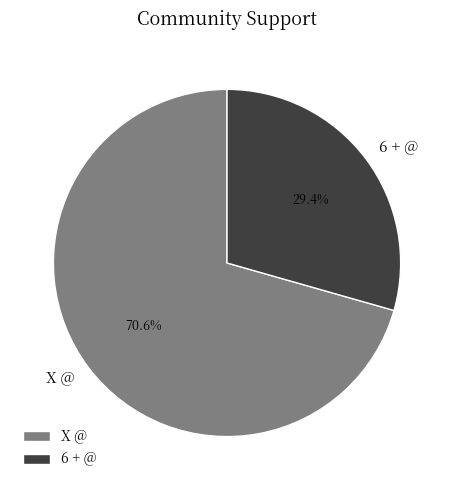

Does 6 + @ represent more than half of the total?

No